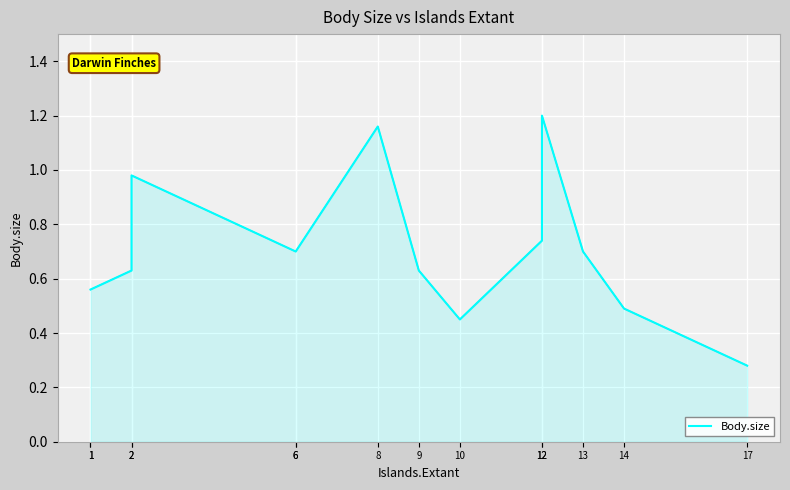

How many lines are shown in the chart?

1